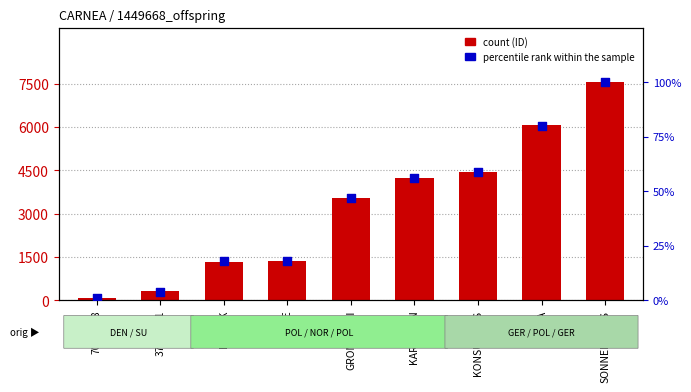

Which series reaches the minimum Y coordinate?

percentile rank within the sample